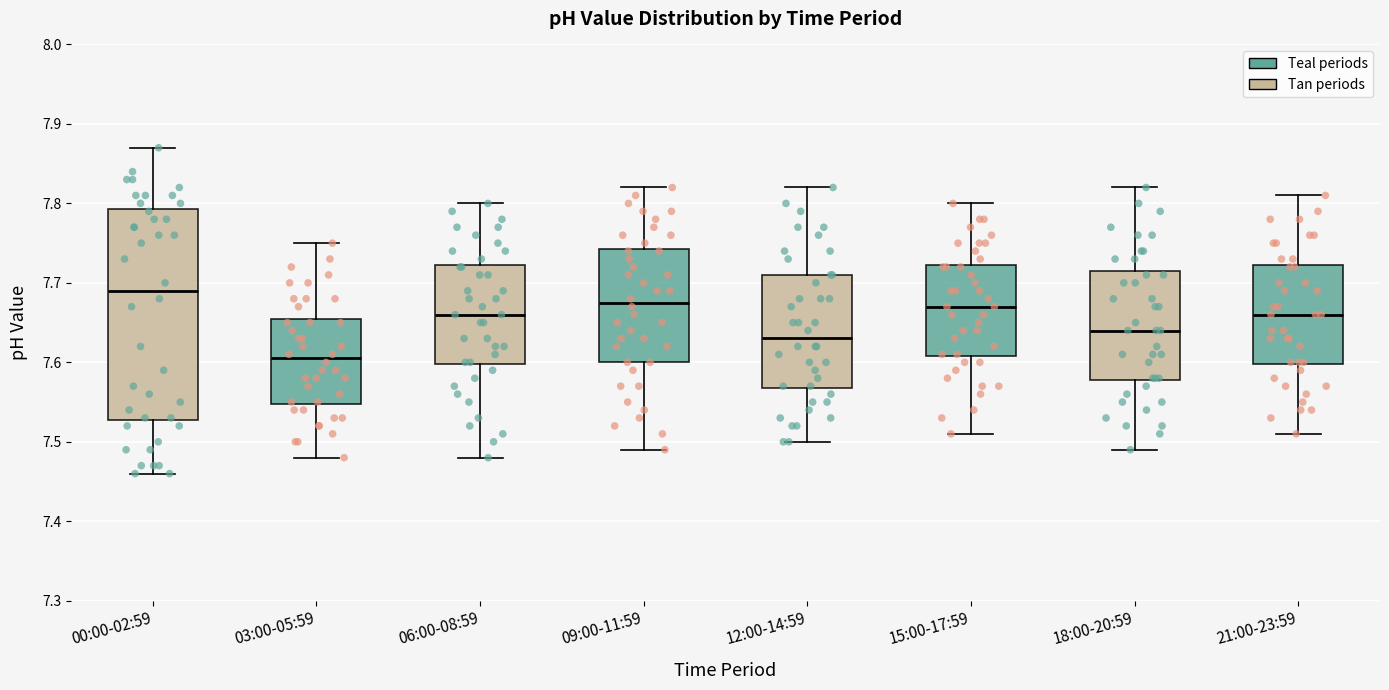

Which box is the tallest, from its lower edge to its upper edge?

00:00-02:59